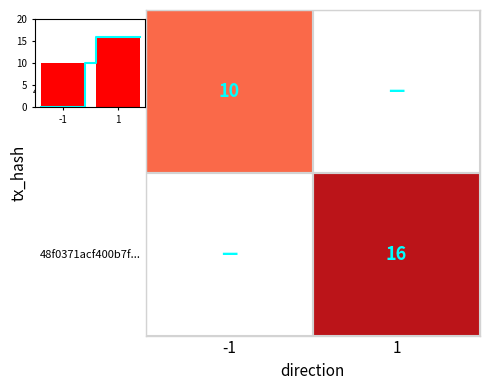

Which has a higher value, -1 or 1?

1